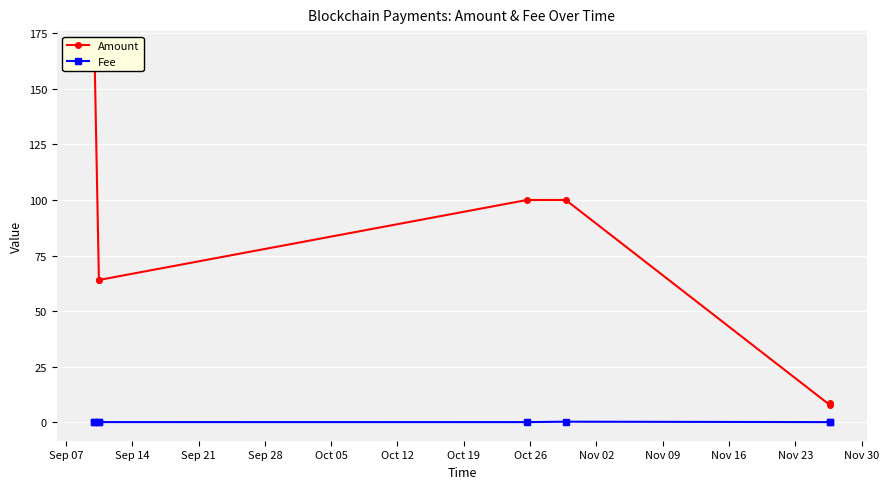

True or false: Fee has more than 0 points higher than both neighbors.

True